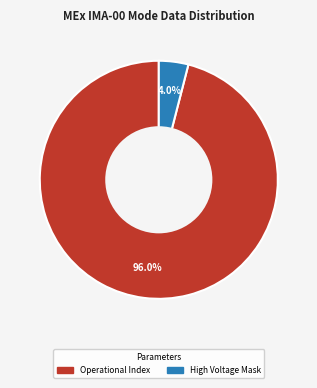

Does any single category account for the majority?

Yes